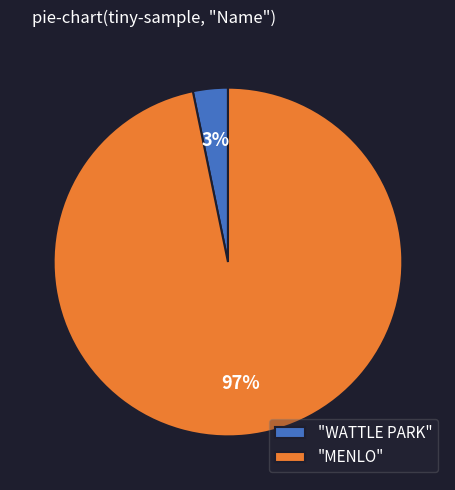

To the nearest percent, what percentage of the pie is "MENLO"?

97%